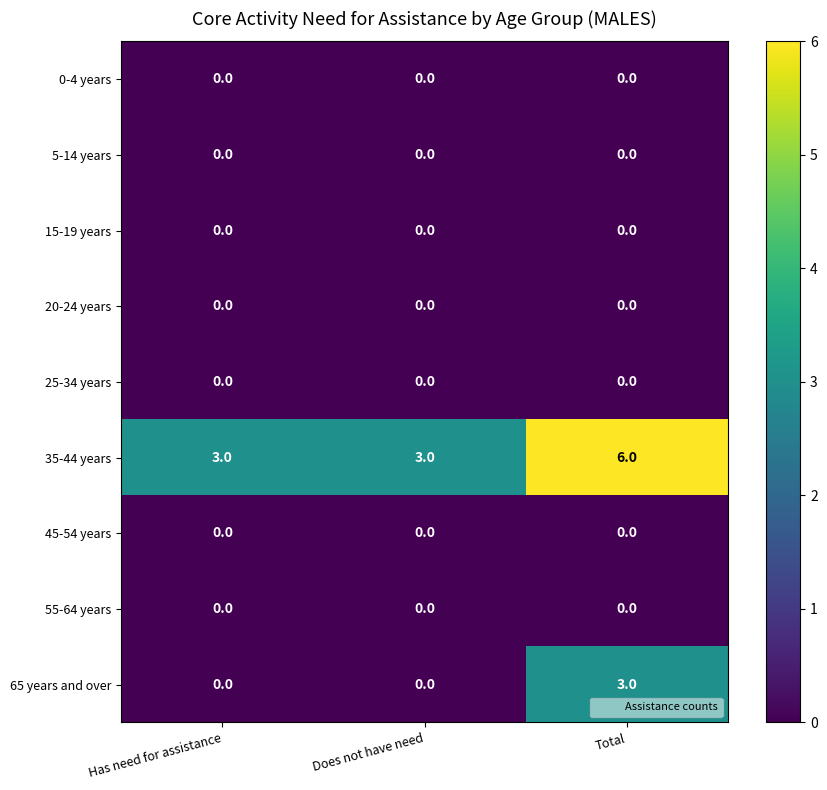

Reading left to right, list all the values displayed in this chart.

0-4 years: Has need for assistance=0	Does not have need=0	Total=0
5-14 years: Has need for assistance=0	Does not have need=0	Total=0
15-19 years: Has need for assistance=0	Does not have need=0	Total=0
20-24 years: Has need for assistance=0	Does not have need=0	Total=0
25-34 years: Has need for assistance=0	Does not have need=0	Total=0
35-44 years: Has need for assistance=3	Does not have need=3	Total=6
45-54 years: Has need for assistance=0	Does not have need=0	Total=0
55-64 years: Has need for assistance=0	Does not have need=0	Total=0
65 years and over: Has need for assistance=0	Does not have need=0	Total=3